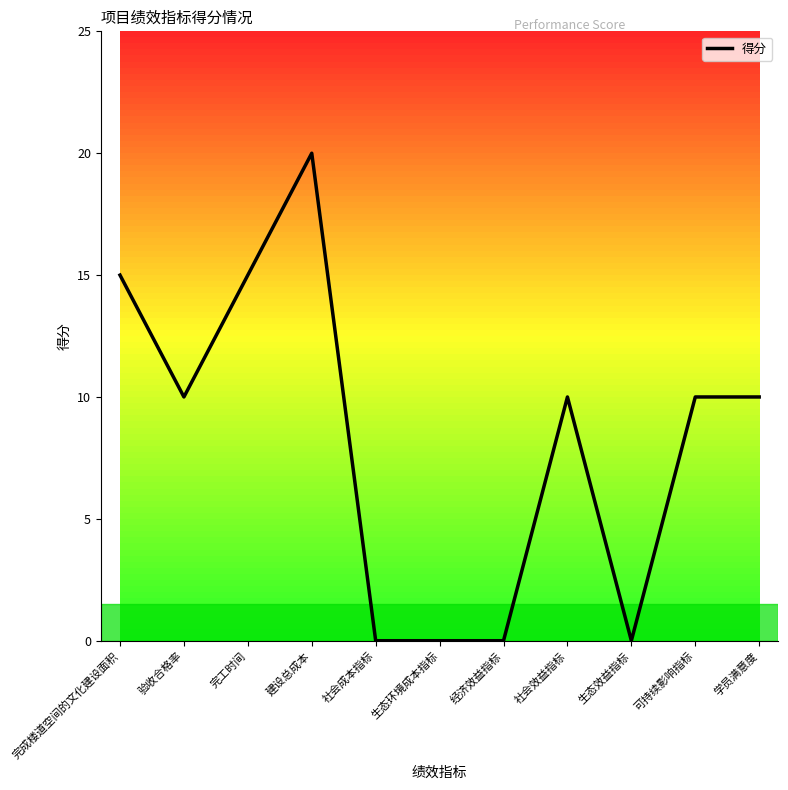

How many lines are shown in the chart?

1